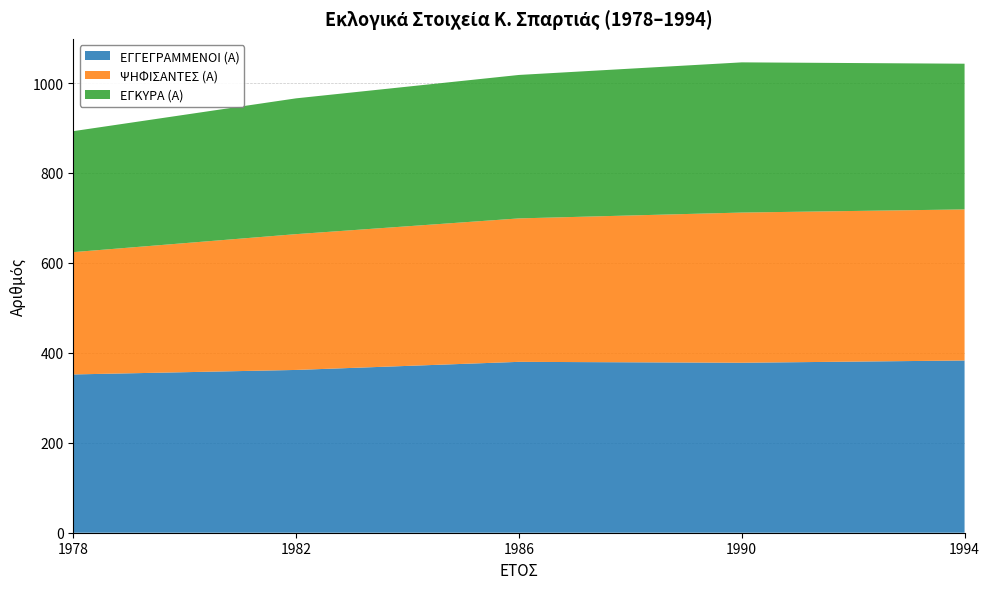

Reading left to right, extract all data points from this chart.

ΕΓΓΕΓΡΑΜΜΕΝΟΙ (Α): 1978=352	1982=362	1986=380	1990=378	1994=383
ΨΗΦΙΣΑΝΤΕΣ (Α): 1978=272	1982=302	1986=319	1990=334	1994=336
ΕΓΚΥΡΑ (Α): 1978=269	1982=302	1986=319	1990=334	1994=324